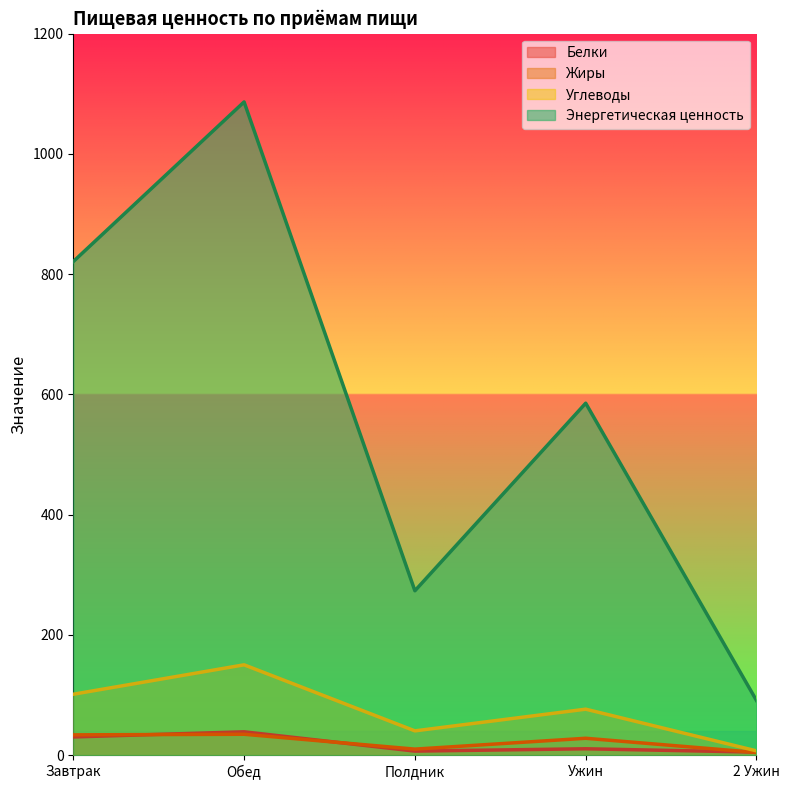

True or false: Углеводы and Белки cross at least once.

False